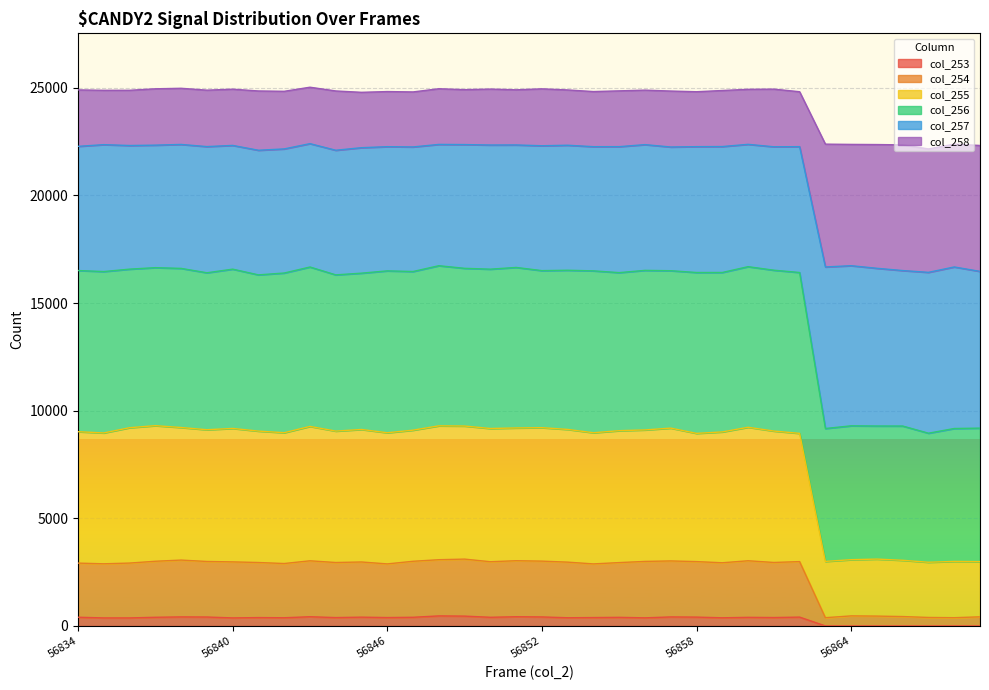

Which category has the highest value in the col_253 series?

56848